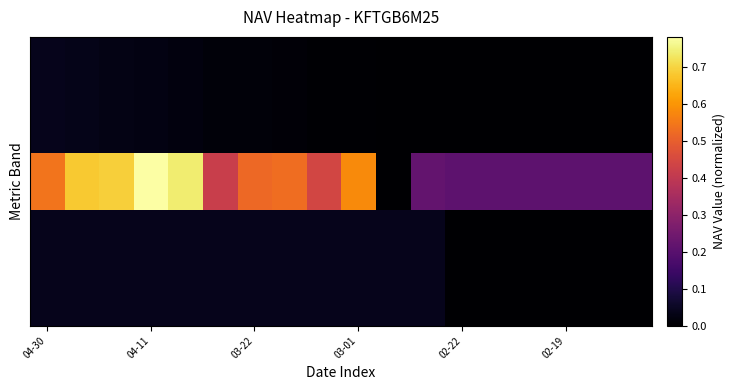

What is the greatest value displayed?

0.8